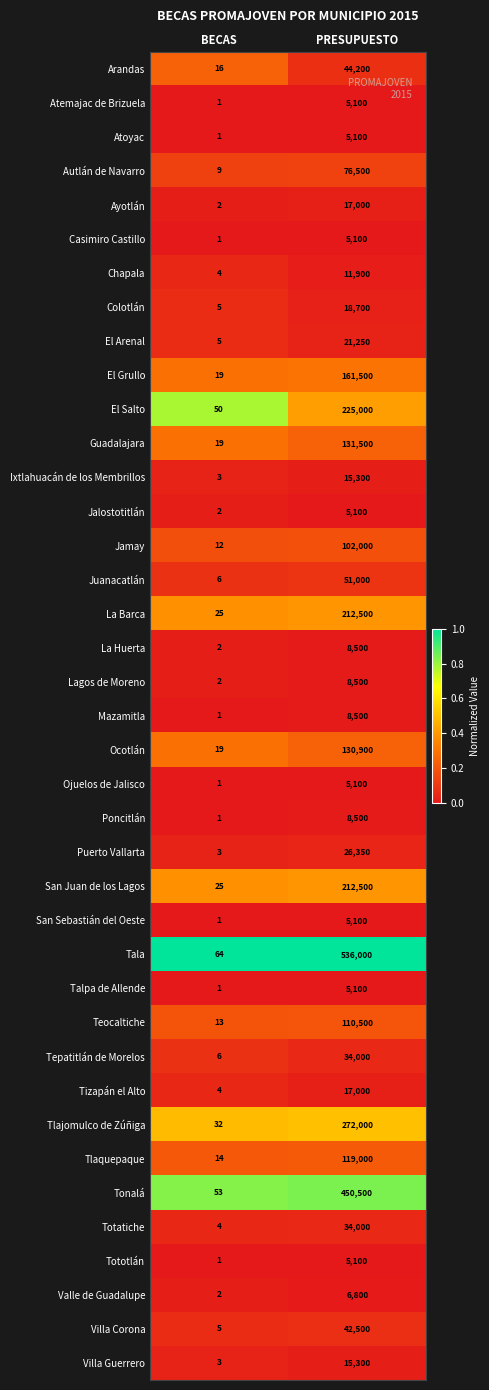

Between BECAS and PRESUPUESTO, which series saw the biggest shift?

Tala